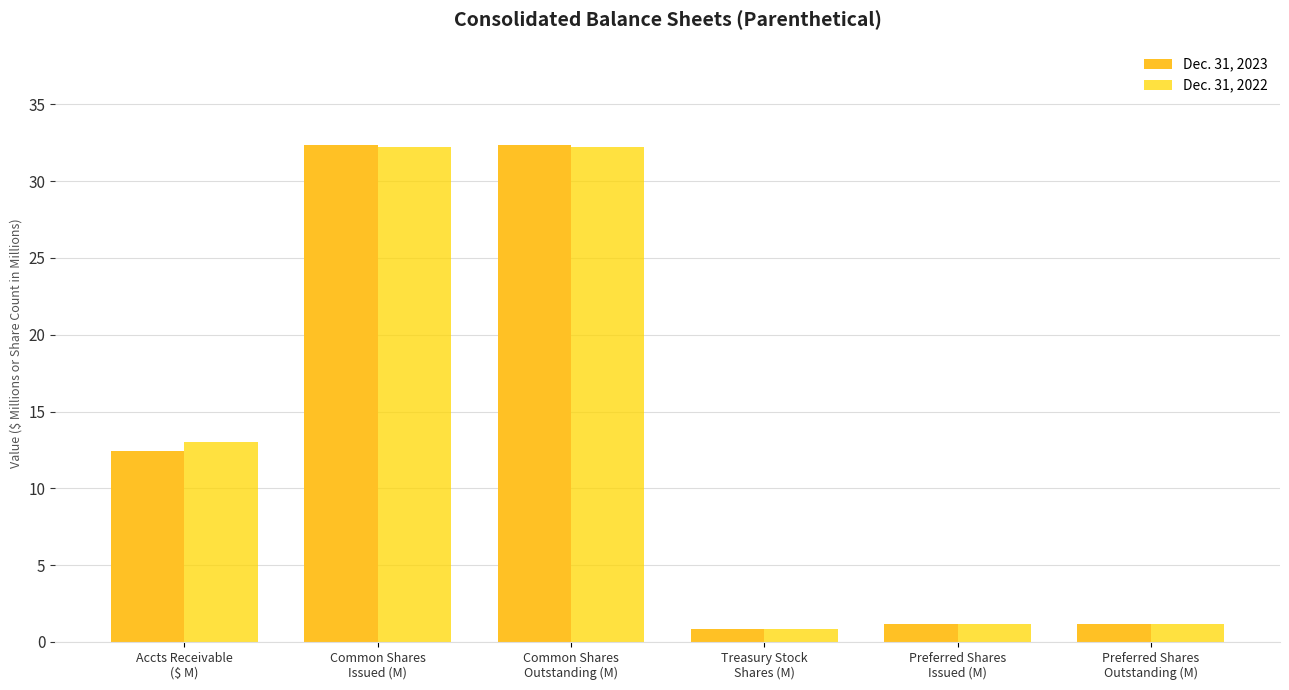

Reading right to left, list all the values displayed in this chart.

Dec. 31, 2023: Preferred Shares
Outstanding (M)=1.2	Preferred Shares
Issued (M)=1.2	Treasury Stock
Shares (M)=0.9	Common Shares
Outstanding (M)=32.4	Common Shares
Issued (M)=32.4	Accts Receivable
($ M)=12.4
Dec. 31, 2022: Preferred Shares
Outstanding (M)=1.2	Preferred Shares
Issued (M)=1.2	Treasury Stock
Shares (M)=0.9	Common Shares
Outstanding (M)=32.2	Common Shares
Issued (M)=32.2	Accts Receivable
($ M)=13.0